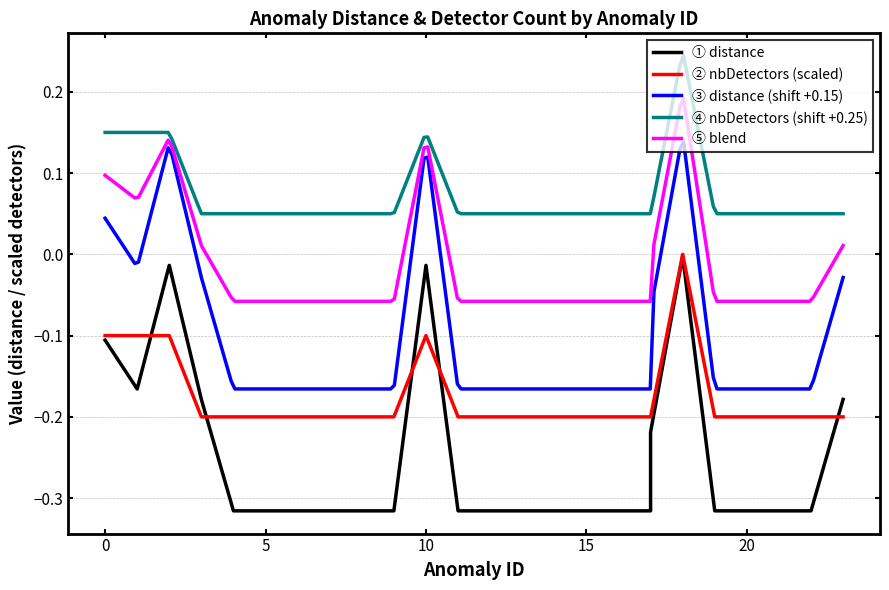

True or false: ③ distance (shift +0.15) and ④ nbDetectors (shift +0.25) cross at least once.

False